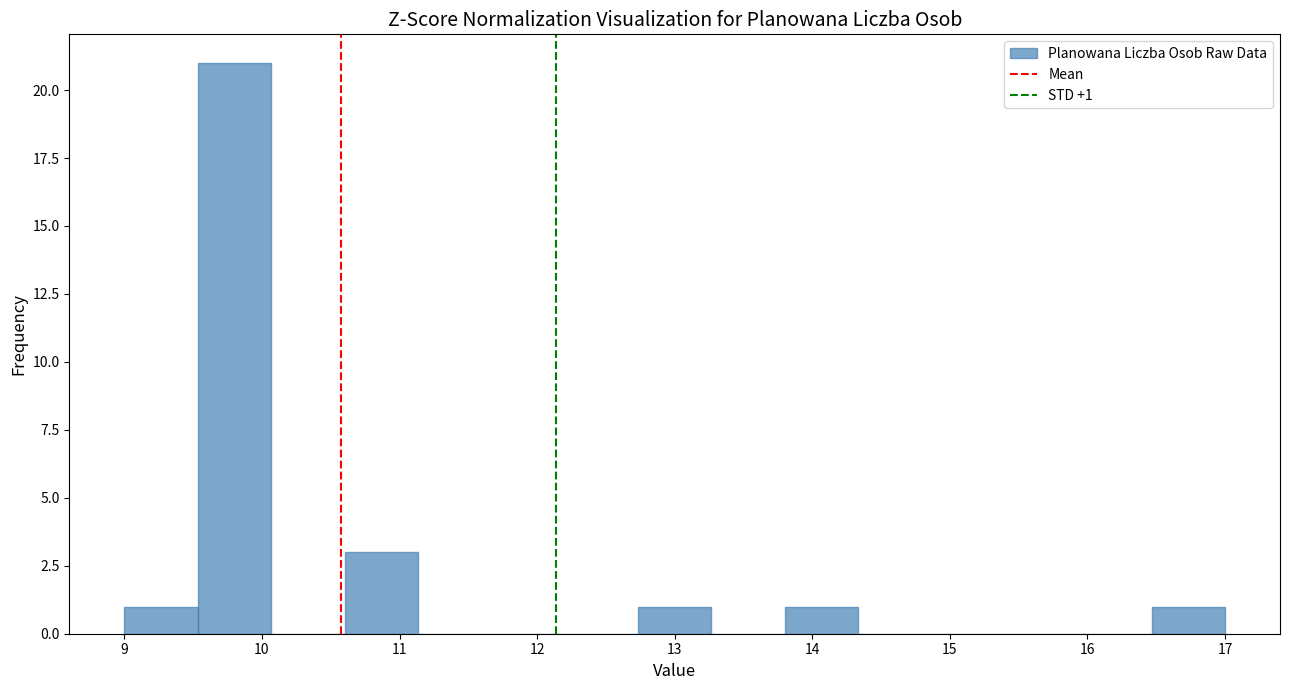

Over which range of the x-axis is the bar tallest?

9.5 to 10.1